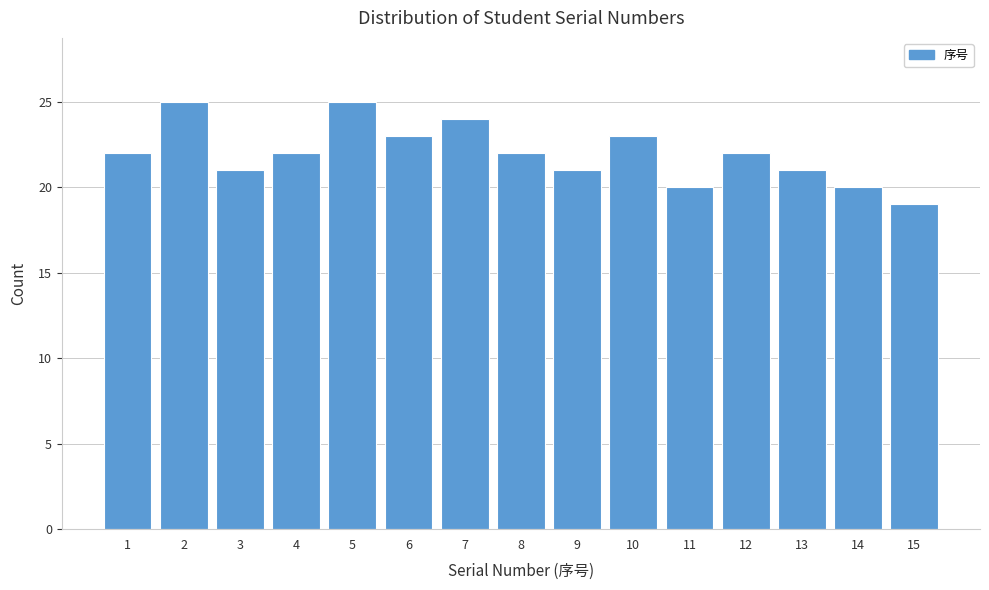

Reading left to right, transcribe all the data shown in this chart.

1=22	2=25	3=21	4=22	5=25	6=23	7=24	8=22	9=21	10=23	11=20	12=22	13=21	14=20	15=19